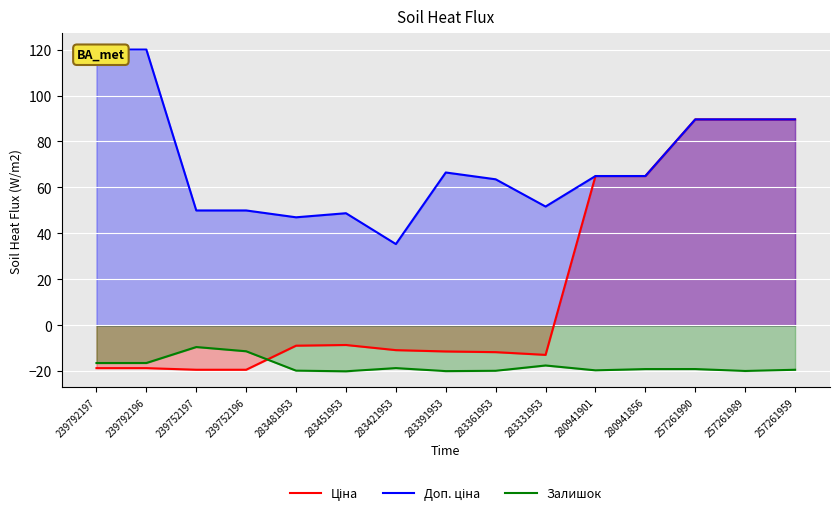

How many distinct data groups are displayed?

3